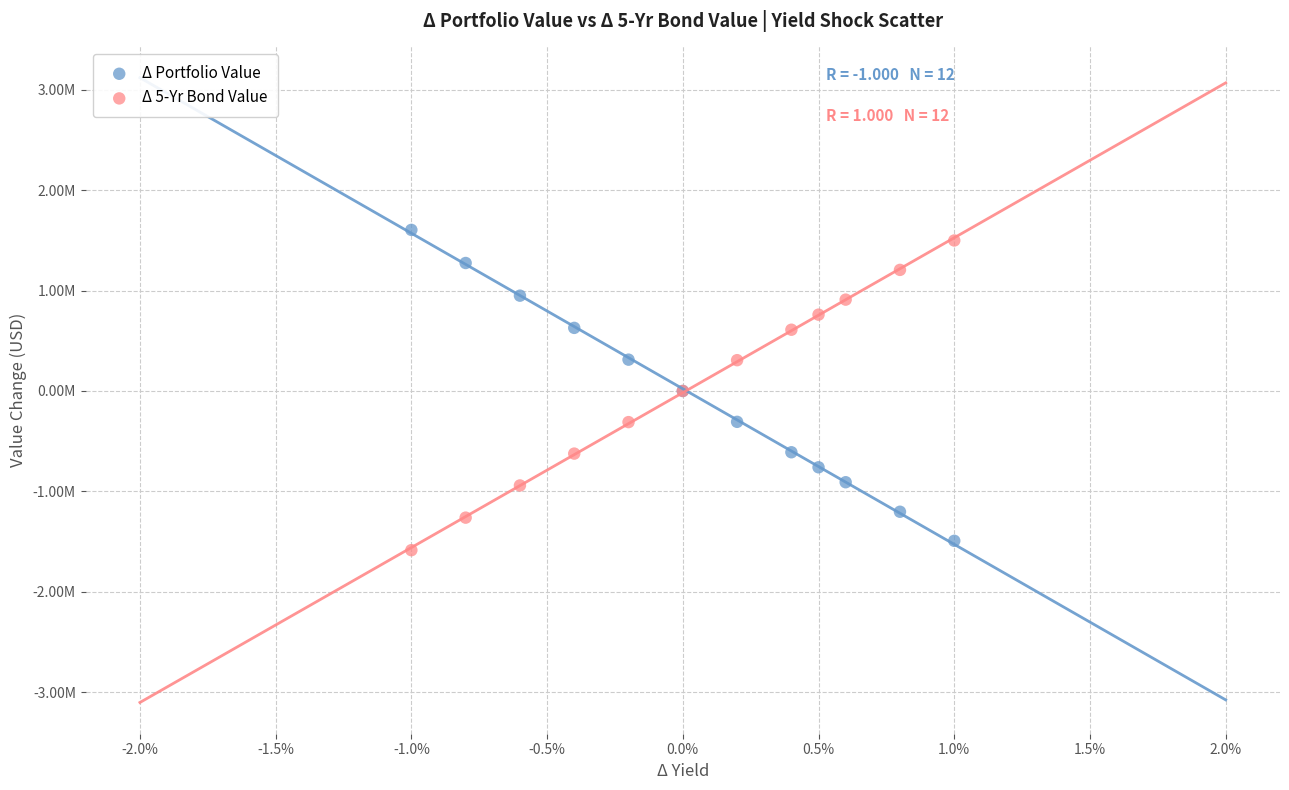

What are all the series names shown in the legend?

Δ Portfolio Value, Δ 5-Yr Bond Value